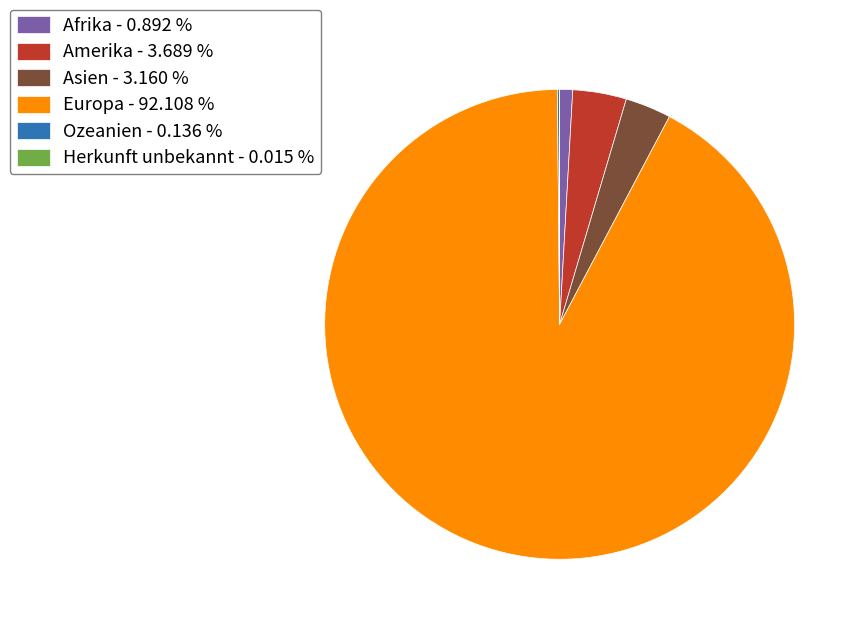

What is the largest slice in the pie chart?

Europa